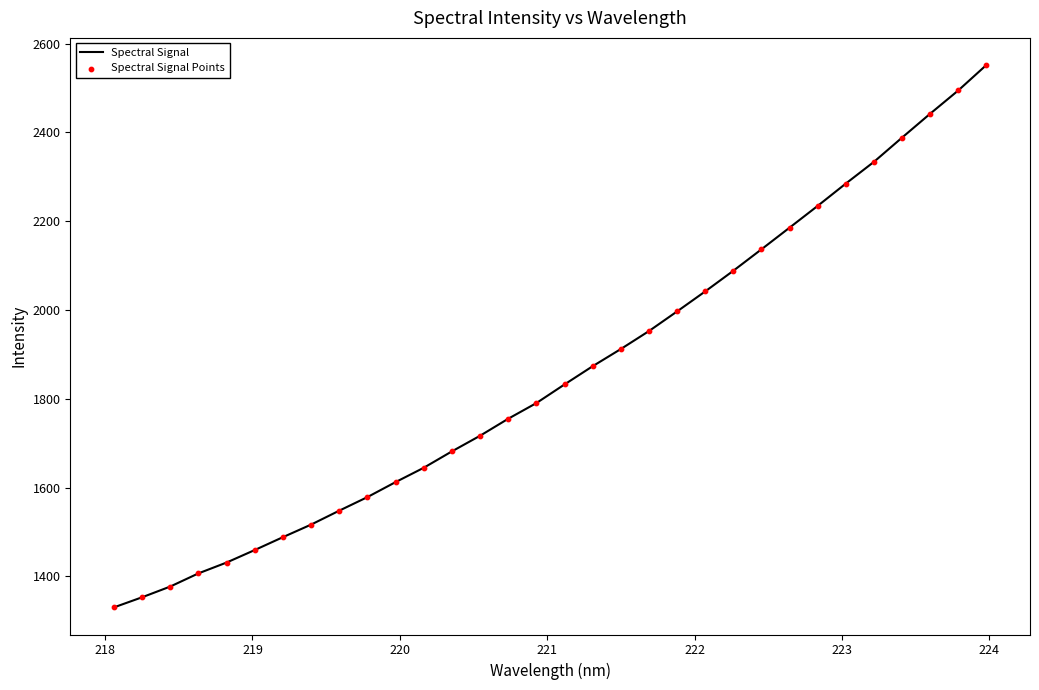

What is the minimum value shown in the chart?

1330.0